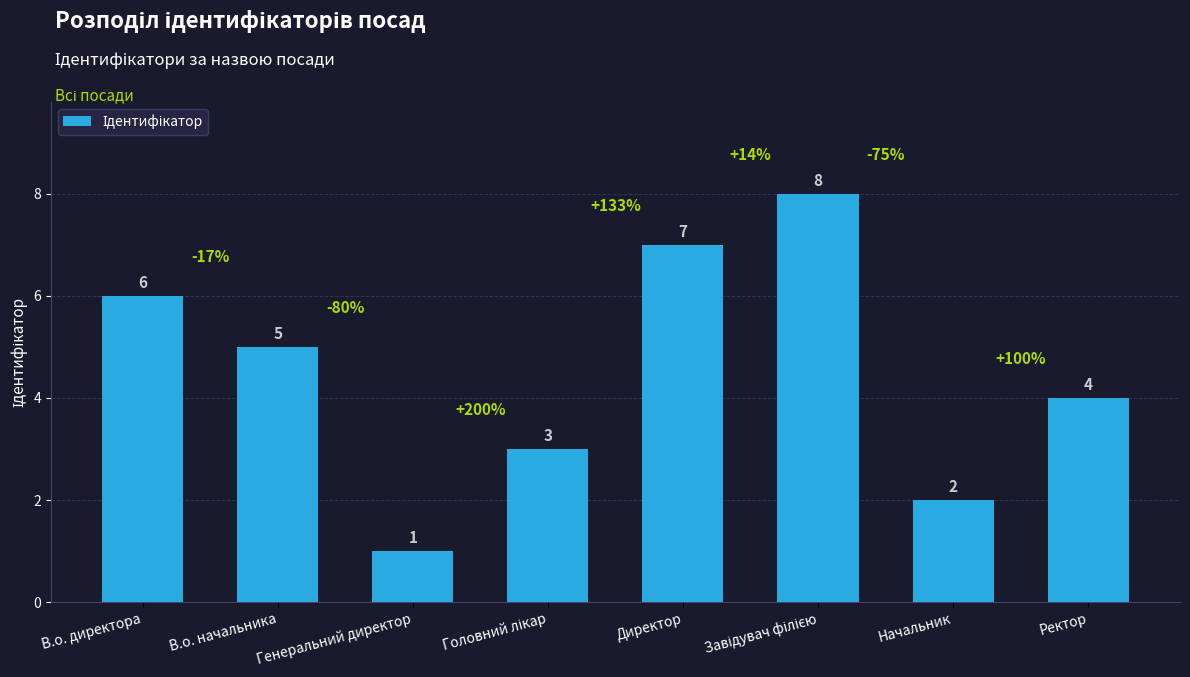

How many values are between 3 and 7?

5